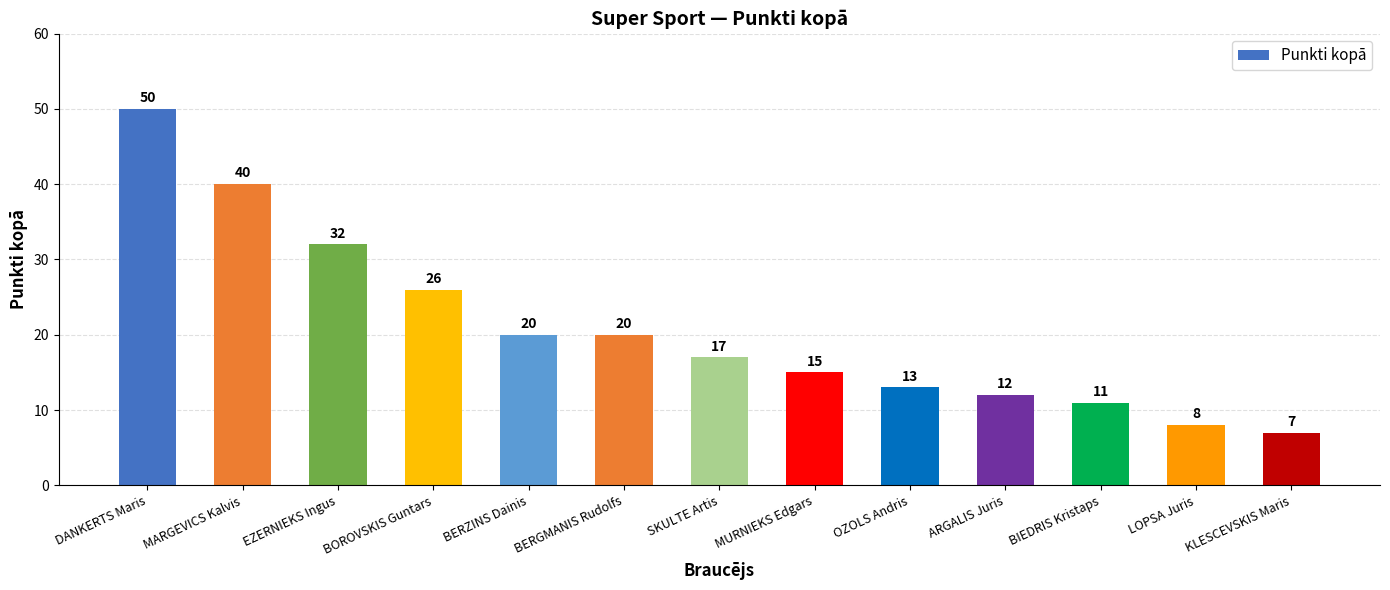

The value at DANKERTS Maris is 67. True or false?

False